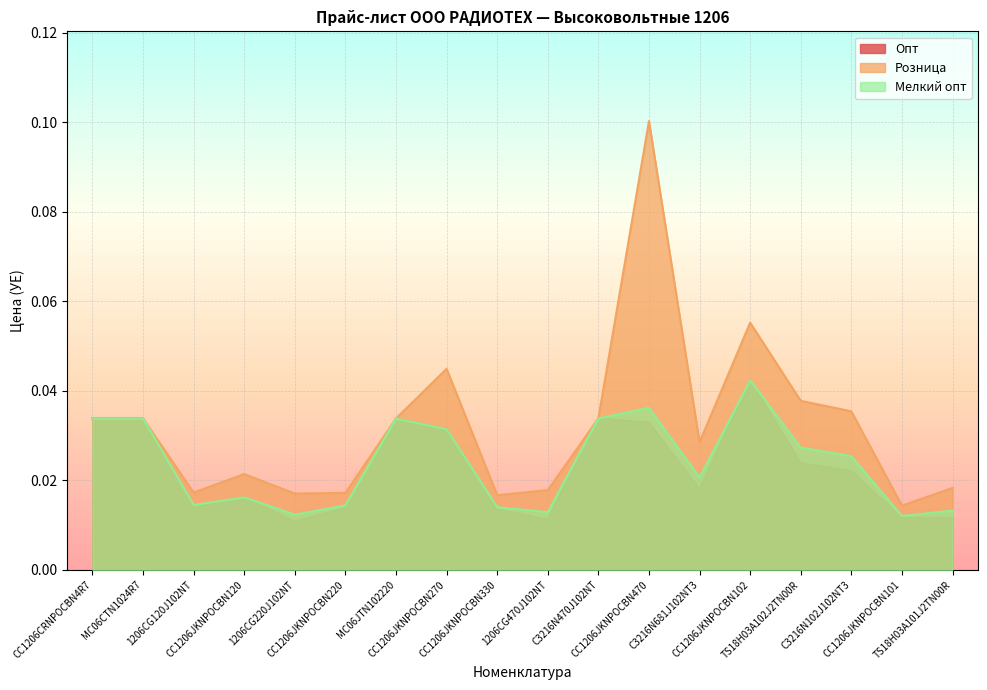

How many lines are shown in the chart?

3